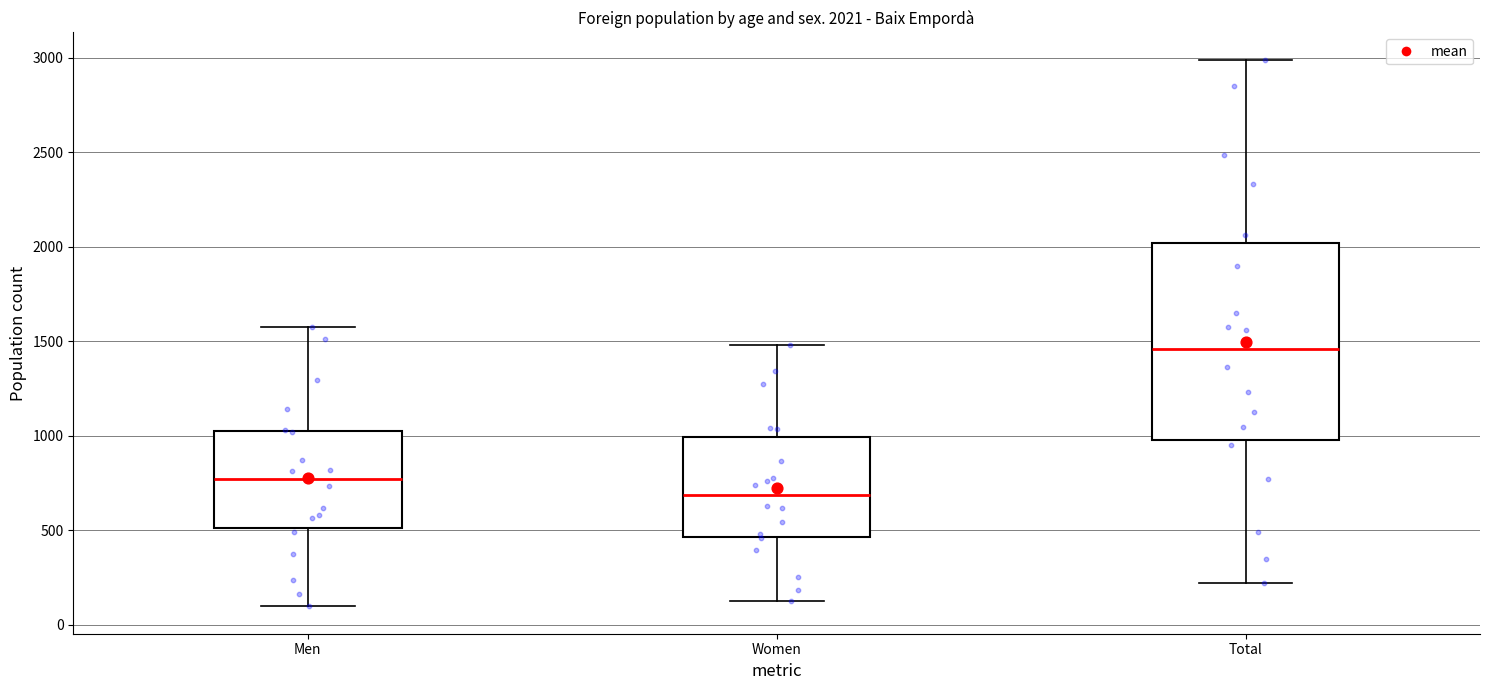

Which box is the tallest, from its lower edge to its upper edge?

Total